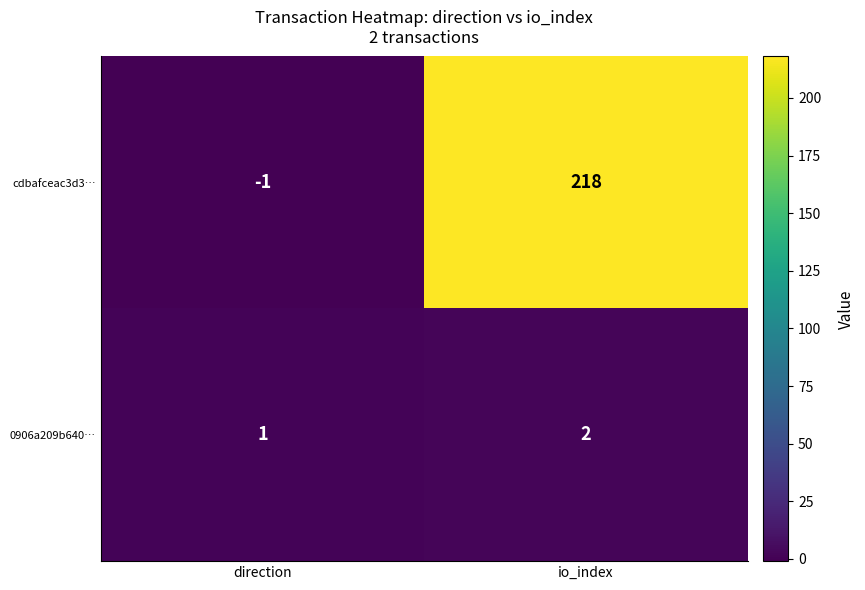

What is the sum of all 0906a209b640… values?

3